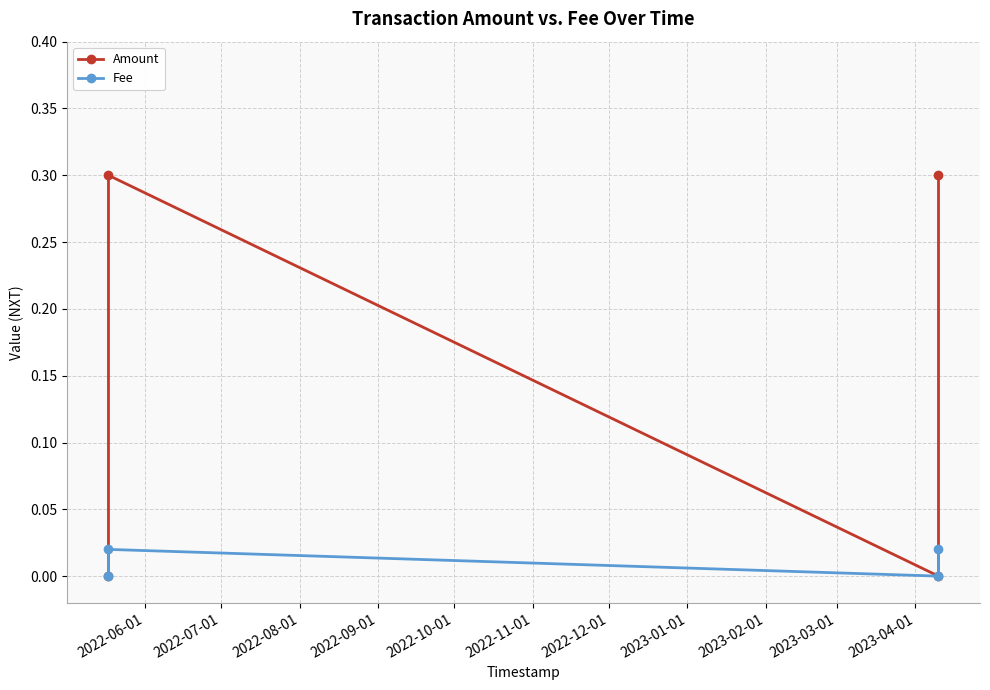

Count the Amount values in the range 0 to 1.

4